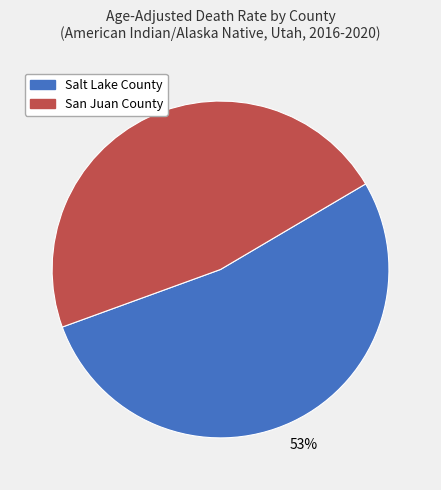

How many segments does this pie chart have?

2